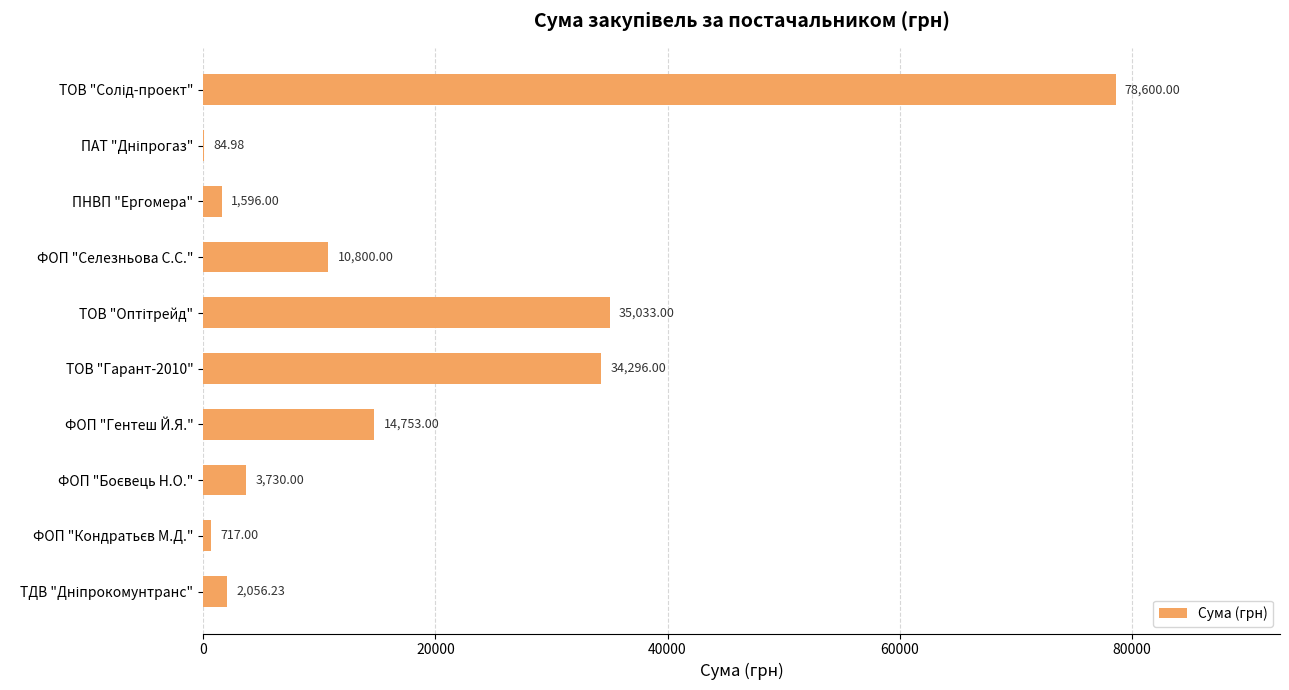

What is the sum of all values?

181666.2